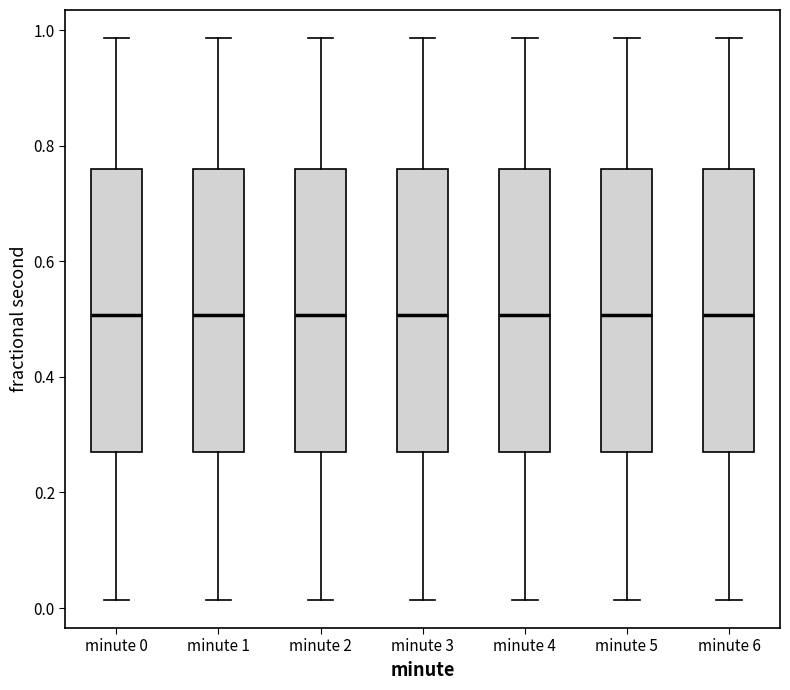

Where is the upper edge of the box for minute 2 on the y-axis? The values are not printed on the chart, so give them approximately, as read against the axis.

0.76